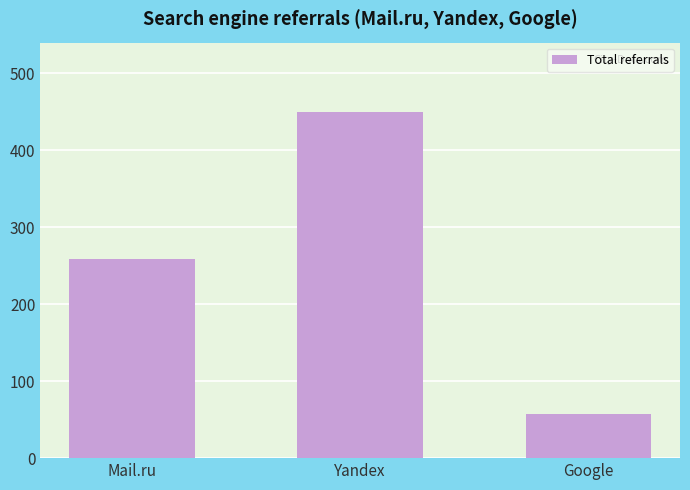

What is the difference between the values at Google and Yandex?

393